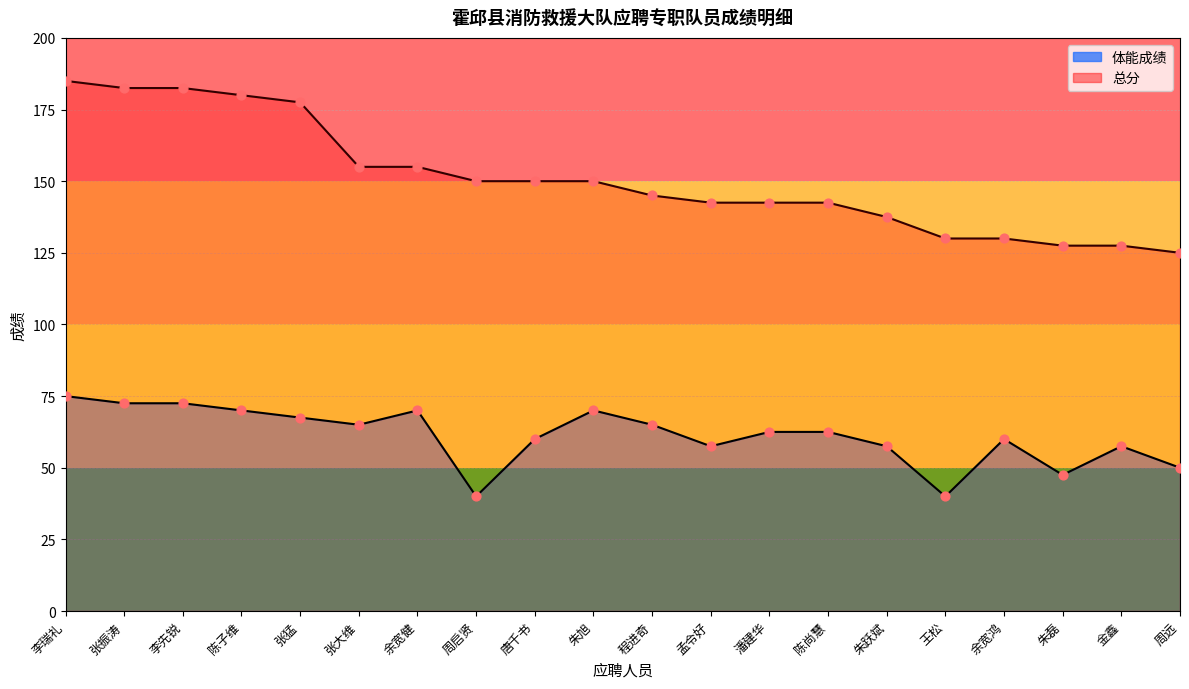

Which series contains the highest Y value?

总分